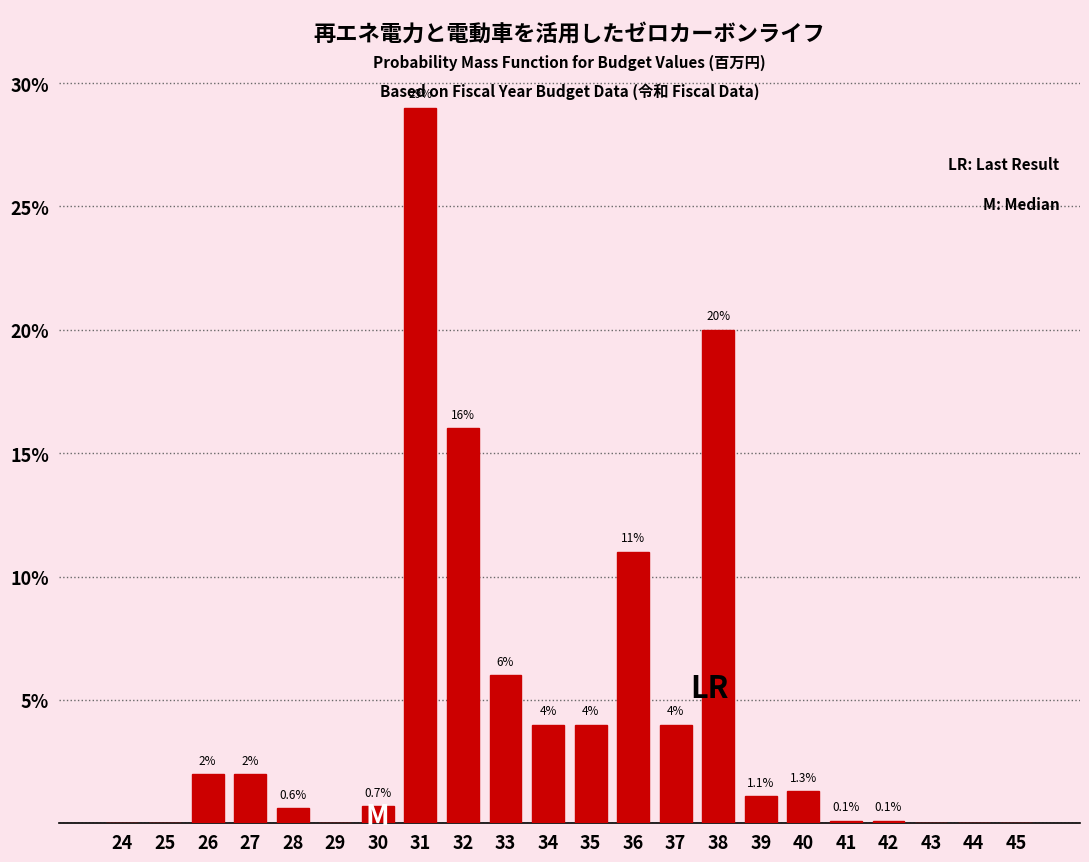

Reading left to right, list all the values displayed in this chart.

24=0.0	25=0.0	26=2.0	27=2.0	28=0.6	29=0.0	30=0.7	31=29.0	32=16.0	33=6.0	34=4.0	35=4.0	36=11.0	37=4.0	38=20.0	39=1.1	40=1.3	41=0.1	42=0.1	43=0.0	44=0.0	45=0.0